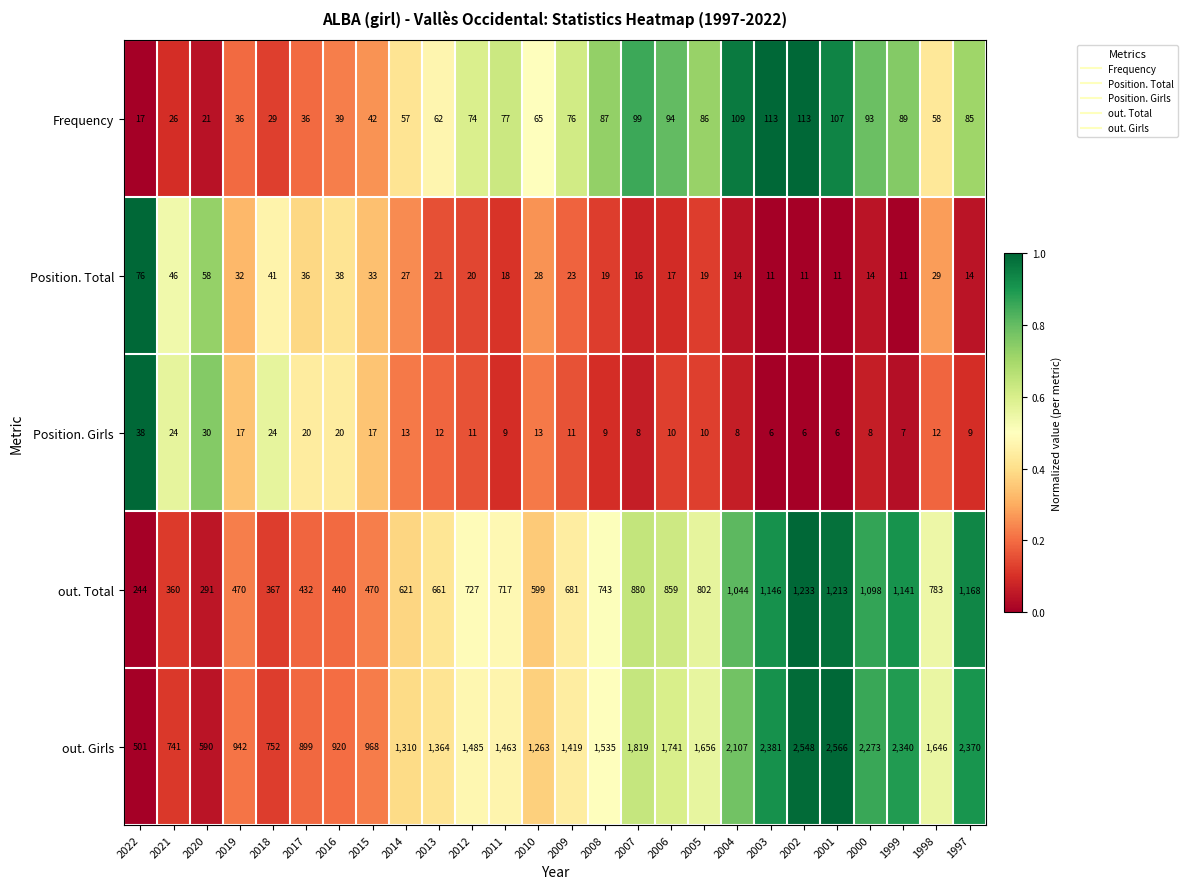

The value of out. Total at 2019 is 699. True or false?

False